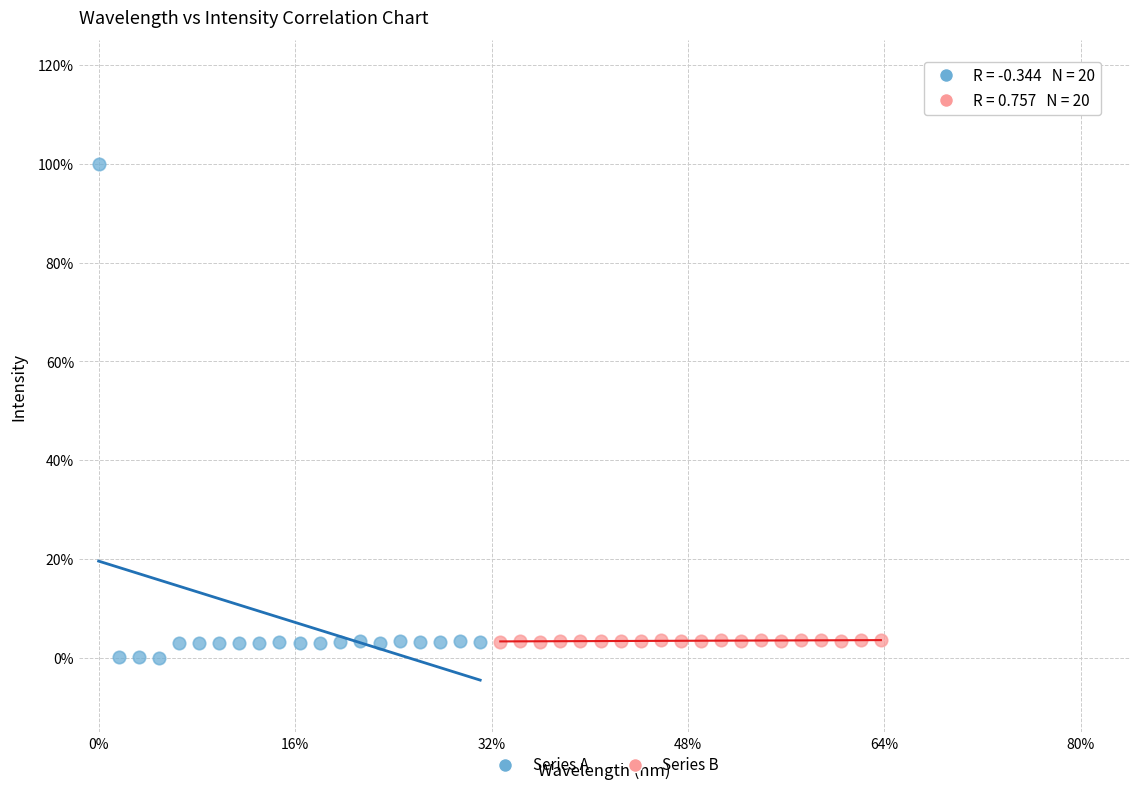

Which series contains the highest Y value?

Series A